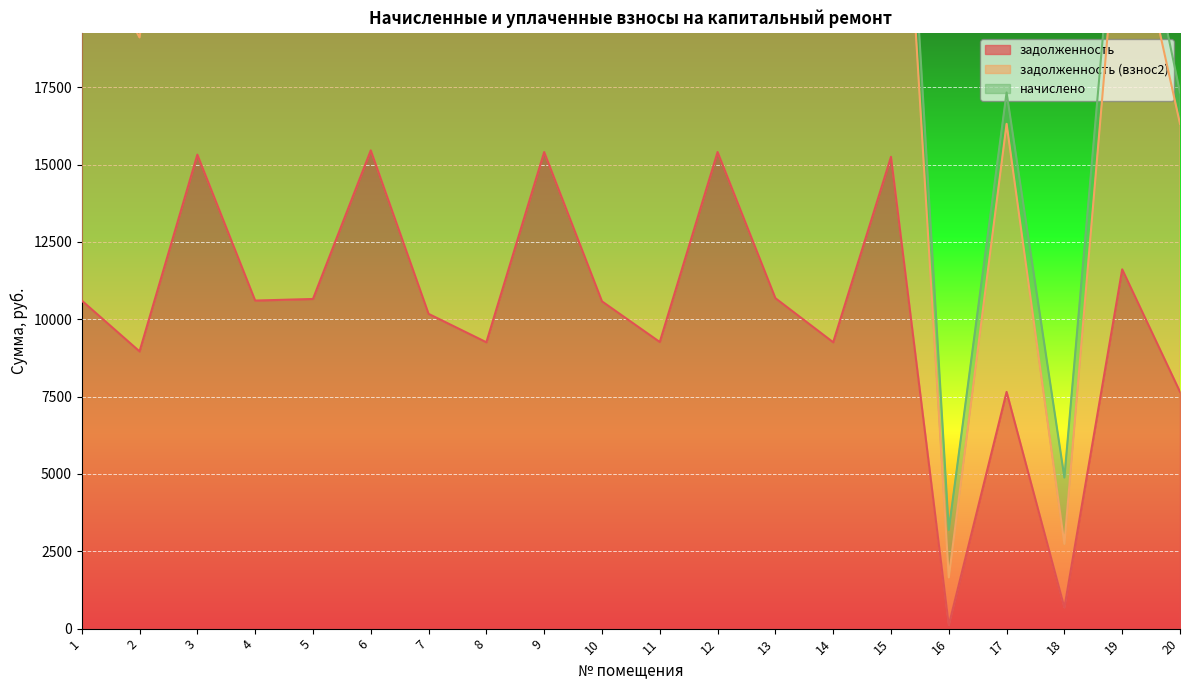

In задолженность (взнос2), how many points are higher than both neighbors (excluding endpoints)?

7